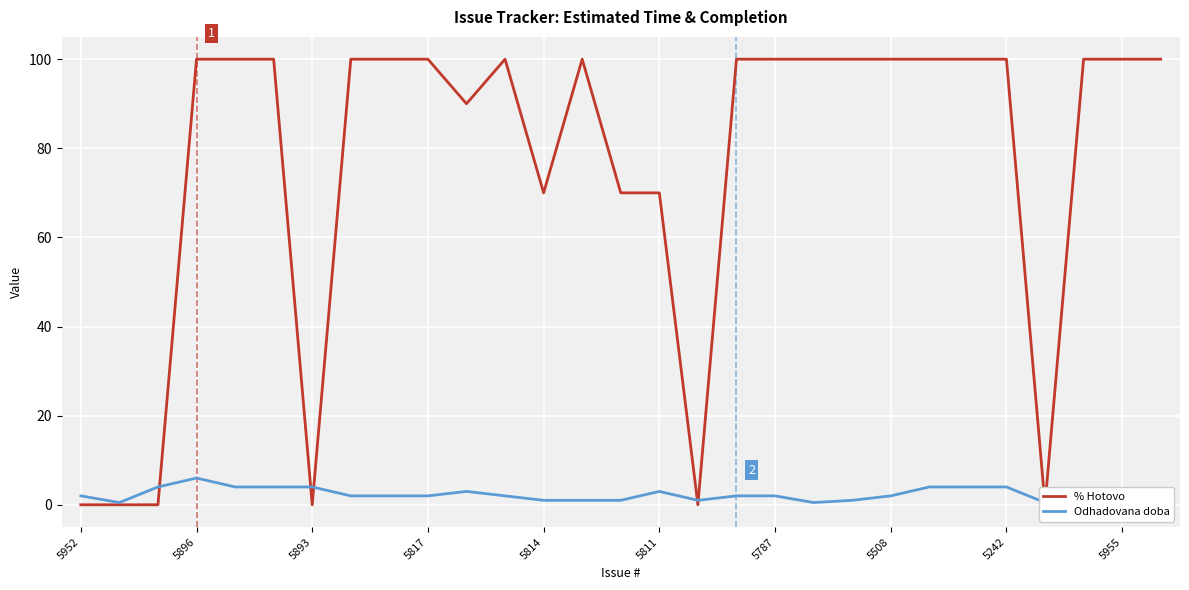

Is the value of Odhadovana doba at 19 greater than the value of % Hotovo at 20?

No